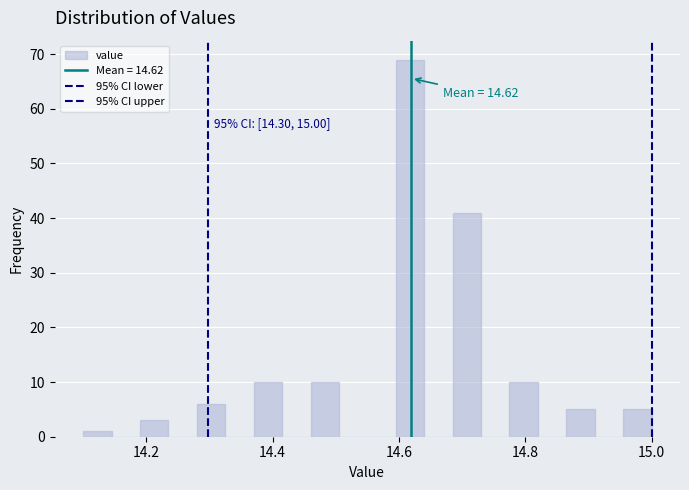

Around what value on the x-axis is the tallest bar? Give the approximate position of its centre, as read against the axis.

14.62